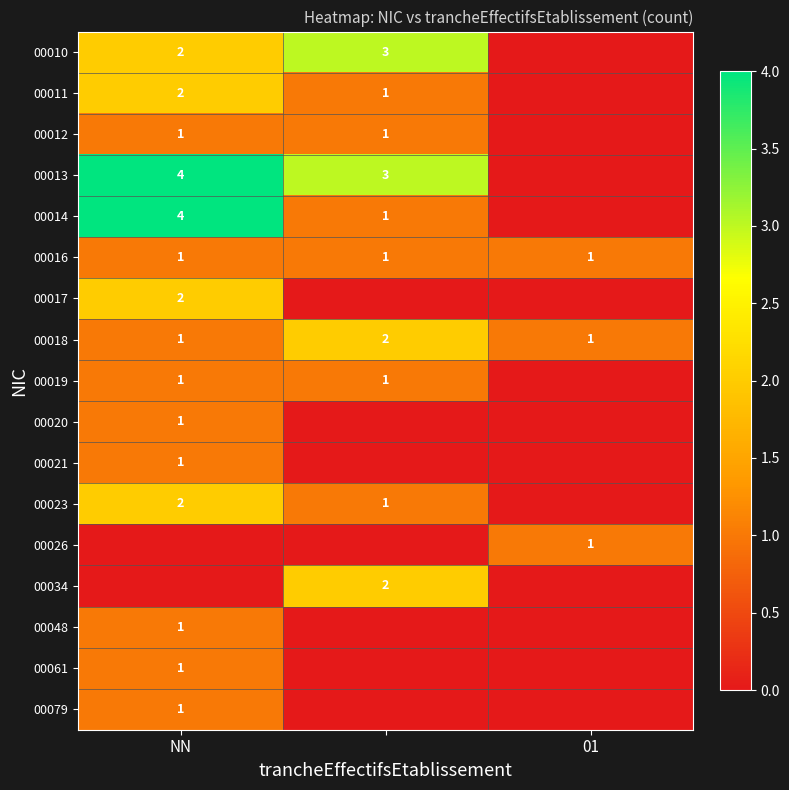

The 00010 series shows 3 at NN. True or false?

False